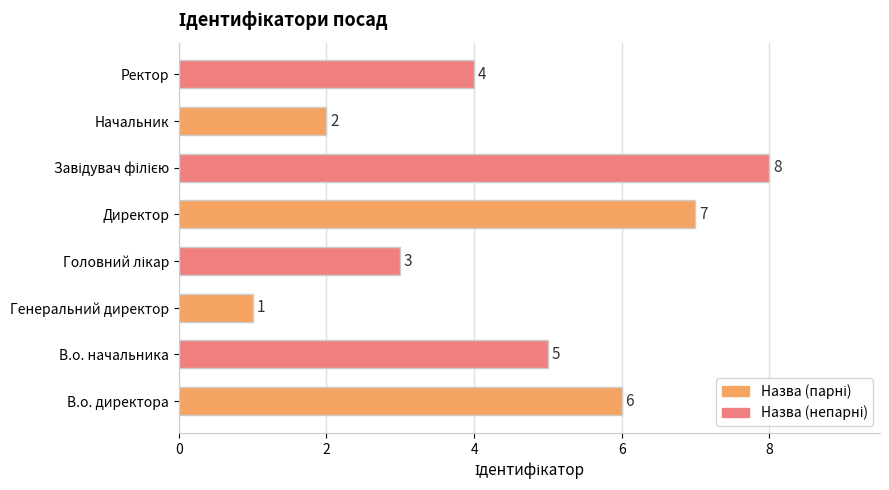

What is the difference between the maximum and minimum values?

7